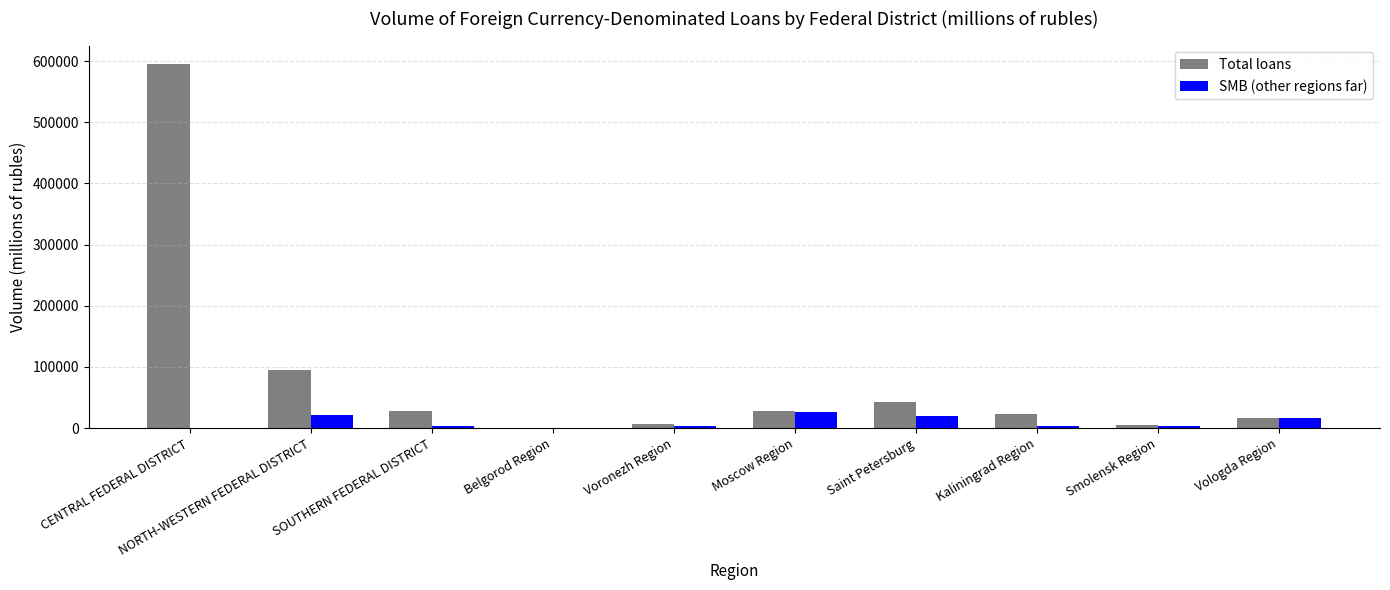

What is the sum of all SMB (other regions far) values?

98640